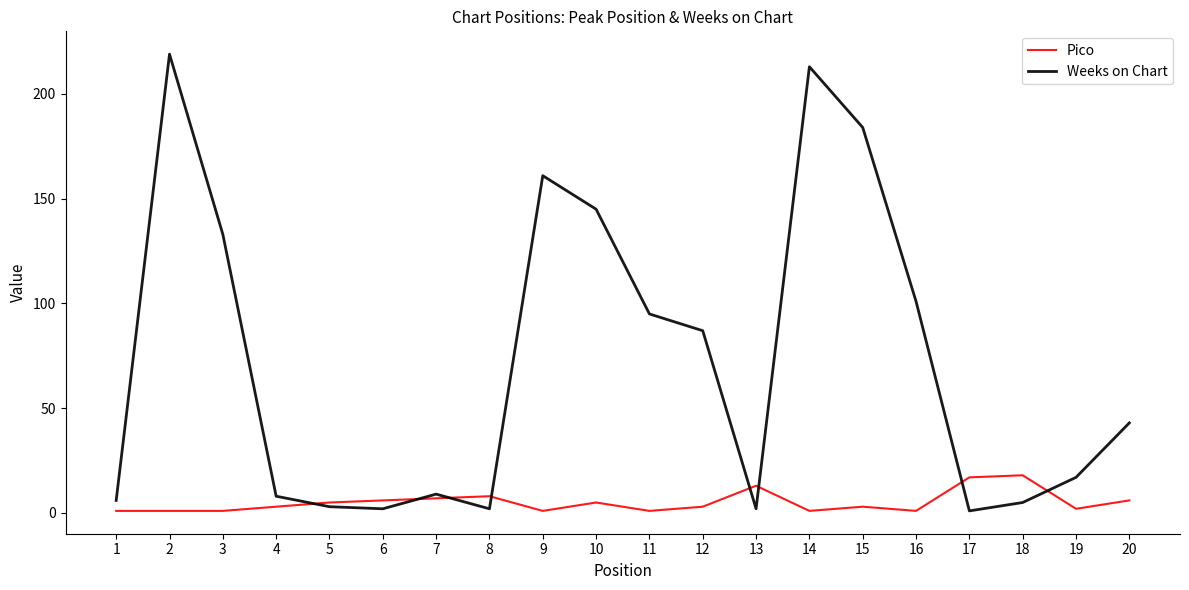

List the series in order of their peak value, highest first.

Weeks on Chart, Pico